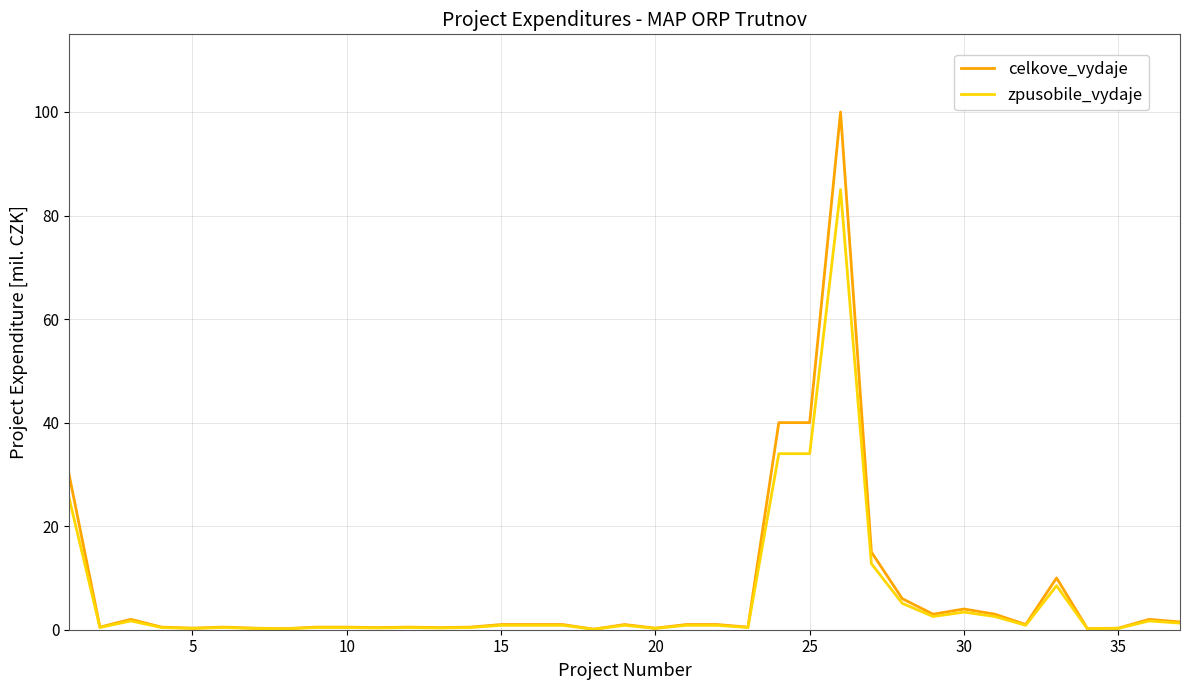

What is the minimum value shown in the chart?

0.1